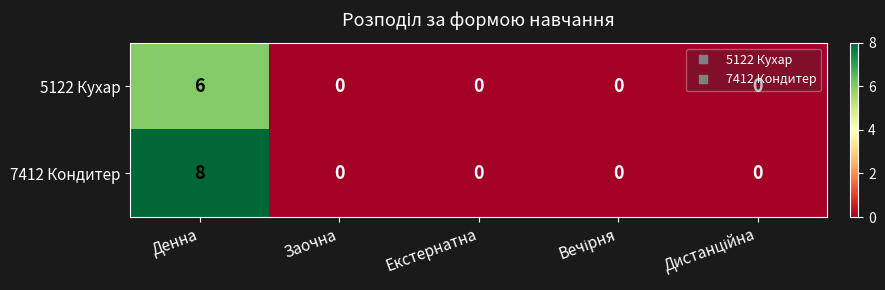

At which category is the sum across all series the highest?

Денна